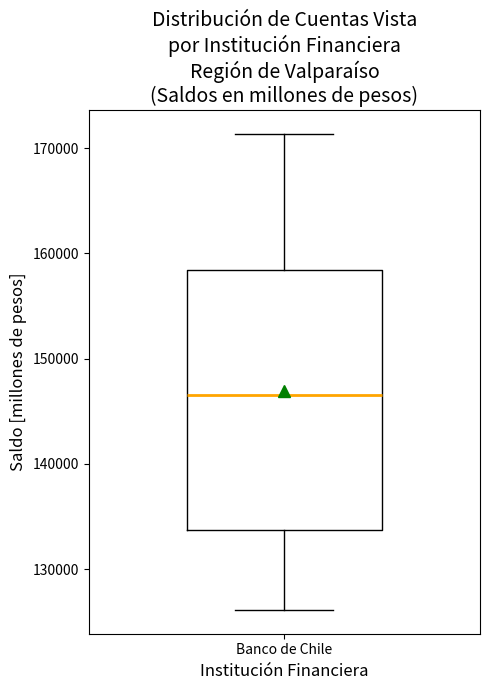

Read this box plot against the y-axis: the position of the median line, the range covered by the box, and the ends of both whiskers. The values are not printed on the chart, so give them approximately, as read against the axis.

median 147000, box 134000 to 158000, whiskers 126000 to 171000